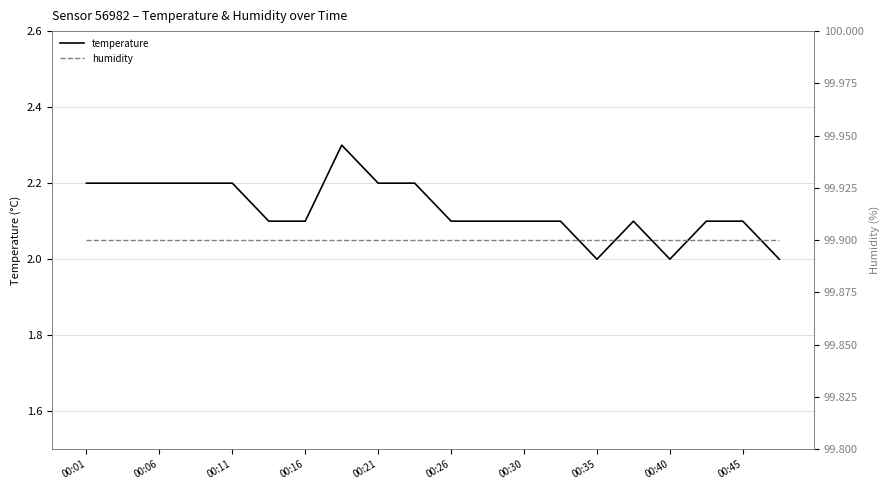

List the series in order of their overall mean, highest first.

humidity, temperature